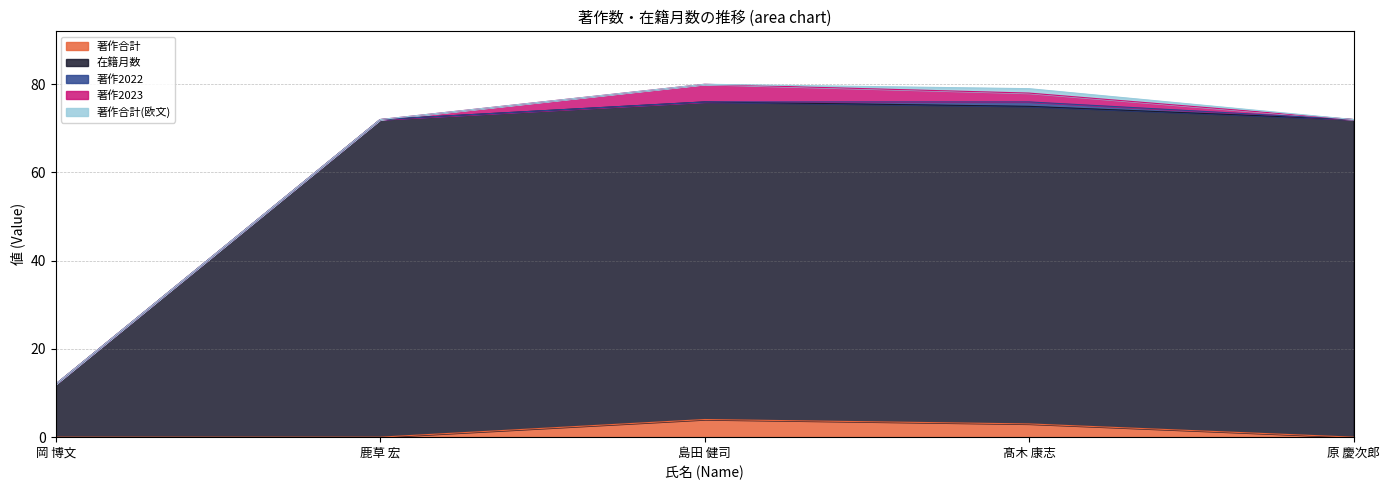

At which label does 著作合計 reach its peak?

島田 健司